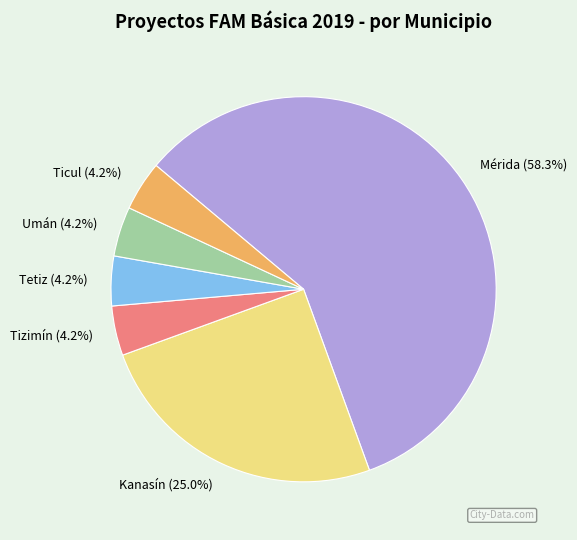

To the nearest percent, what is the average slice percentage?

17%